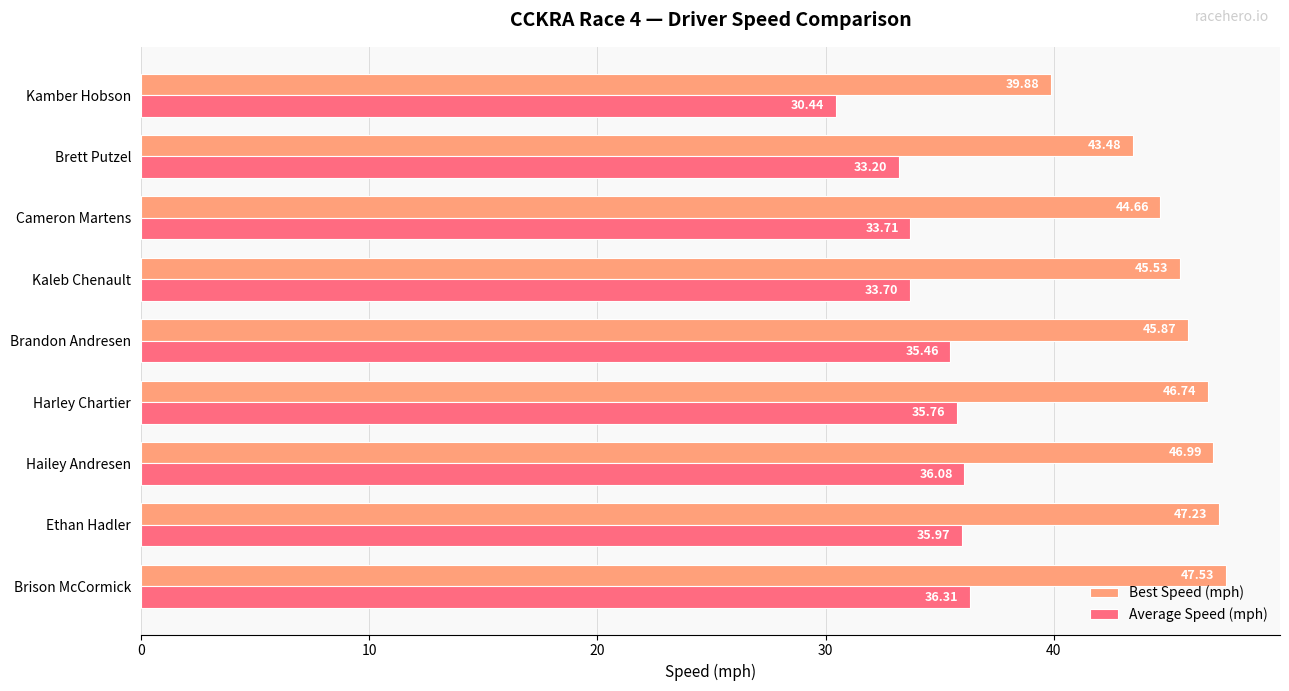

Which series has the widest spread of values?

Best Speed (mph)